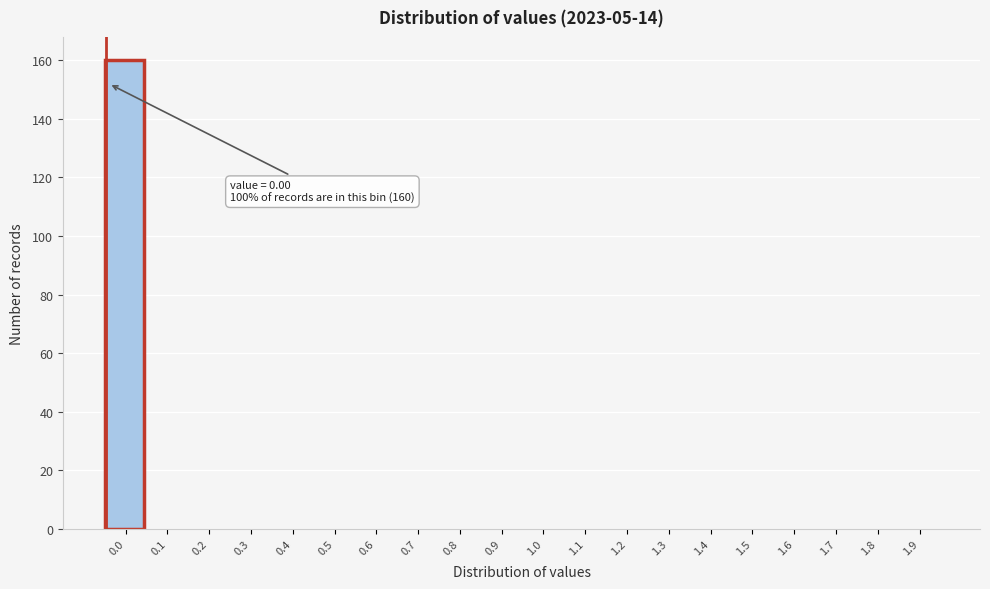

Reading left to right, what are all the values shown in this chart?

0.0=160	0.1=0	0.2=0	0.3=0	0.4=0	0.5=0	0.6=0	0.7=0	0.8=0	0.9=0	1.0=0	1.1=0	1.2=0	1.3=0	1.4=0	1.5=0	1.6=0	1.7=0	1.8=0	1.9=0